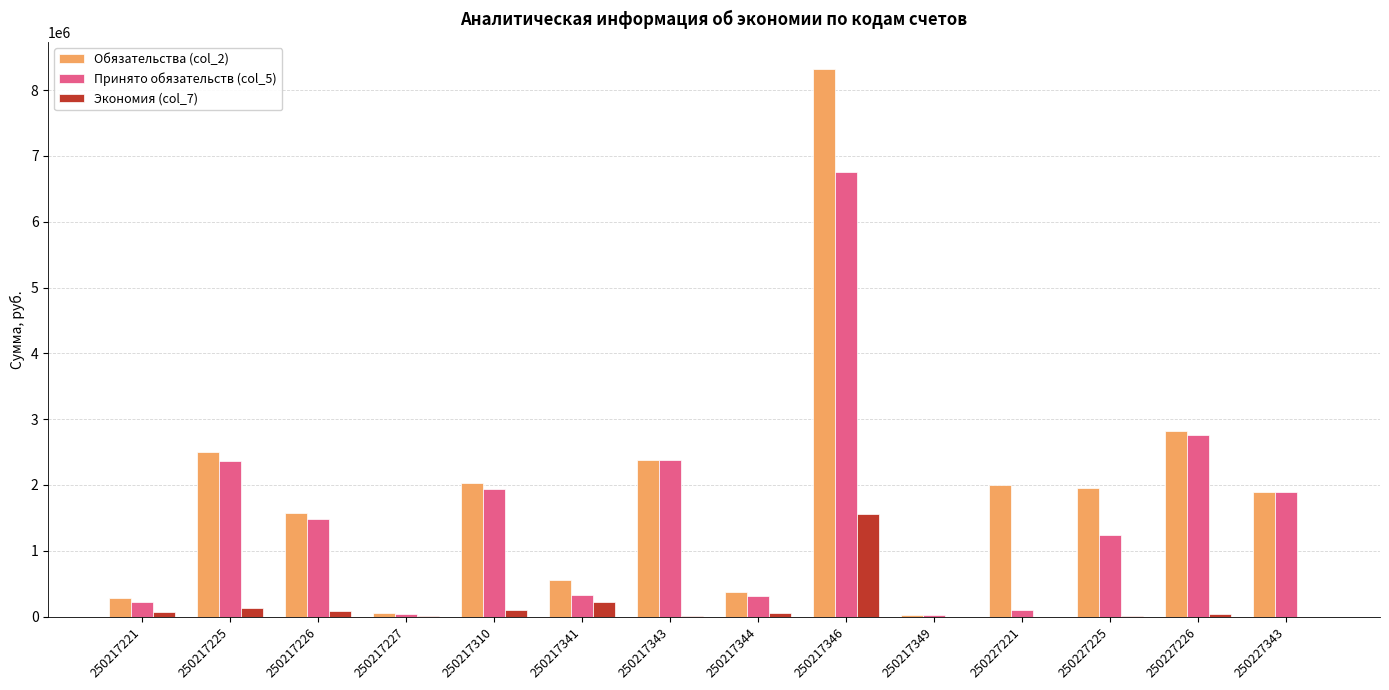

What is the sum of the Экономия (col_7) values at 250217346 and 250227225?

1569086.2